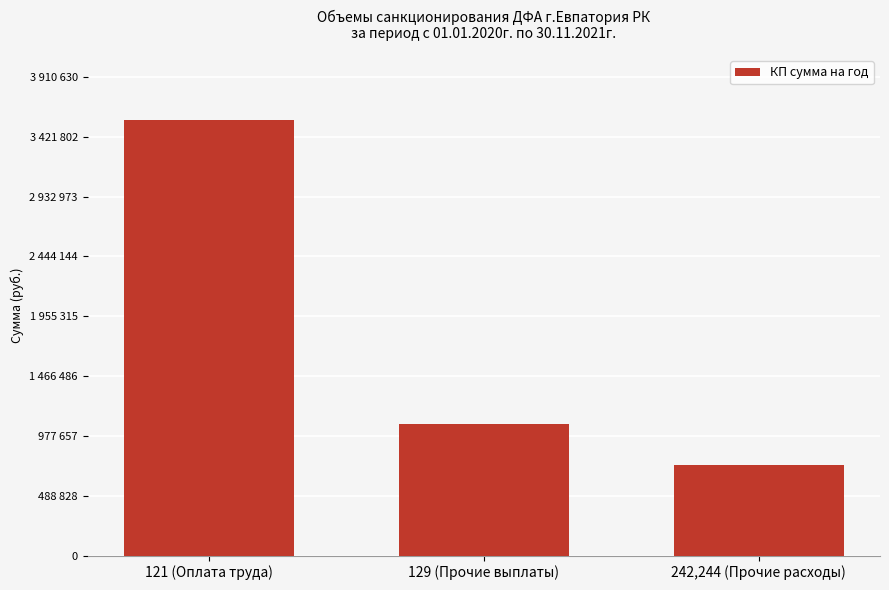

Are the bars horizontal?

No